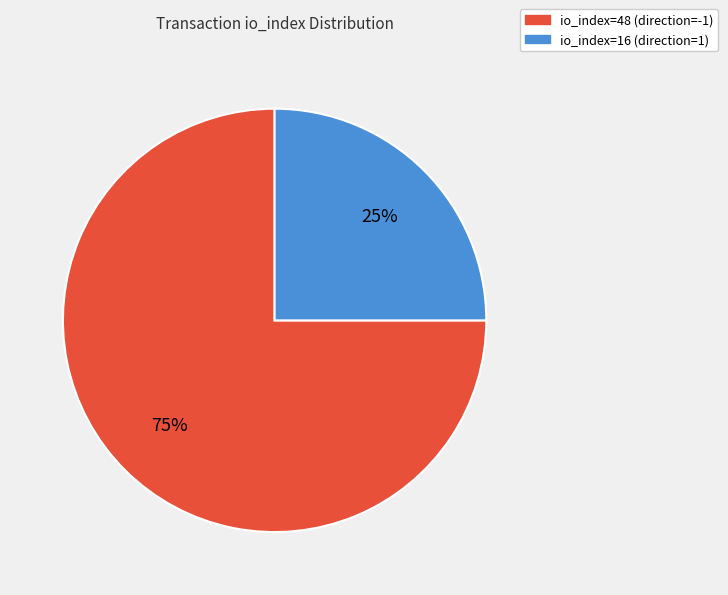

Rank the categories by value from lowest to highest.

io_index=16 (direction=1), io_index=48 (direction=-1)